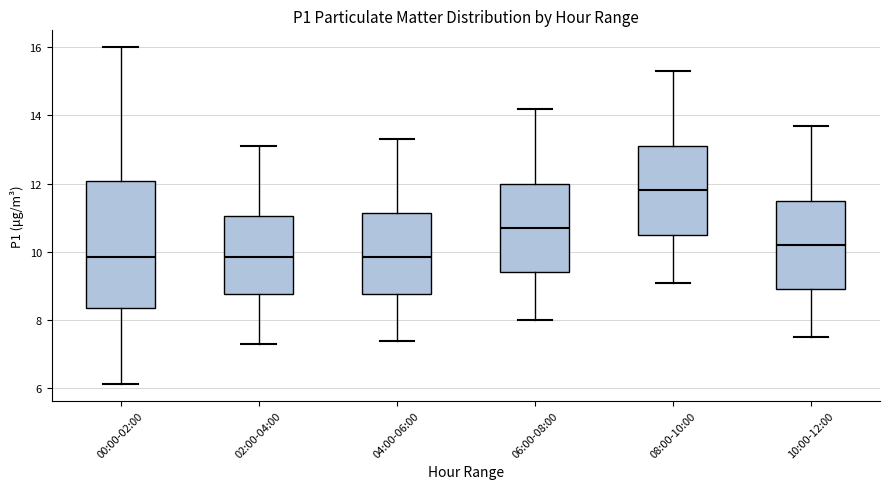

Reading left to right, transcribe this box plot: for each box, give where its median line is, the range the box spans, and where its two whiskers end, as read against the y-axis. The values are not printed on the chart, so give them approximately, as read against the axis.

00:00-02:00: median 9.8, box 8.4 to 12.0, whiskers 6.2 to 16.0
02:00-04:00: median 9.8, box 8.8 to 11.0, whiskers 7.4 to 13.2
04:00-06:00: median 9.8, box 8.8 to 11.2, whiskers 7.4 to 13.4
06:00-08:00: median 10.8, box 9.4 to 12.0, whiskers 8.0 to 14.2
08:00-10:00: median 11.8, box 10.6 to 13.2, whiskers 9.2 to 15.4
10:00-12:00: median 10.2, box 9.0 to 11.6, whiskers 7.6 to 13.8